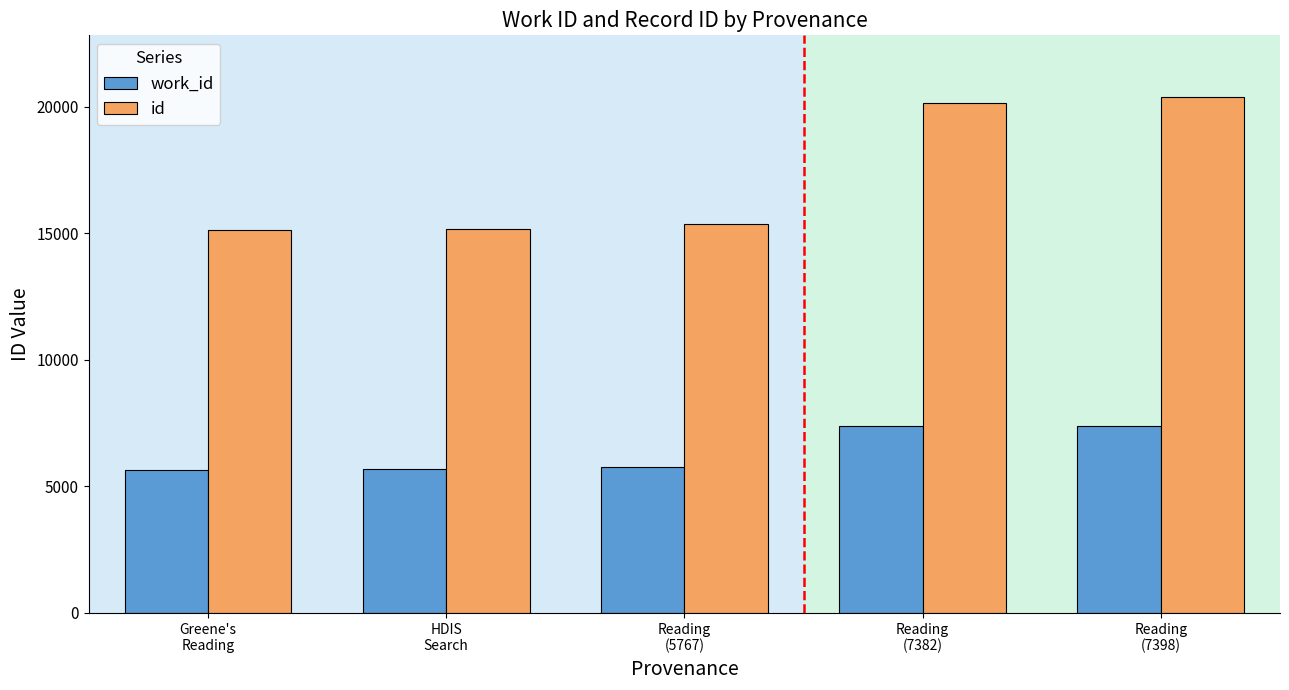

What is the value of the id bar at the 2nd from the left?

15157